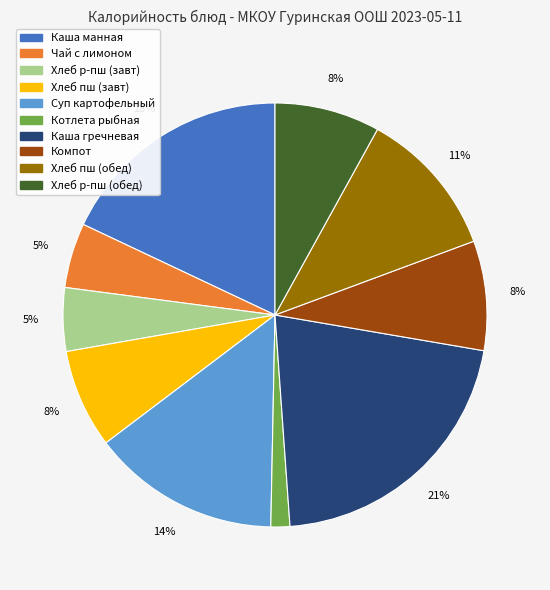

Does any single category account for the majority?

No